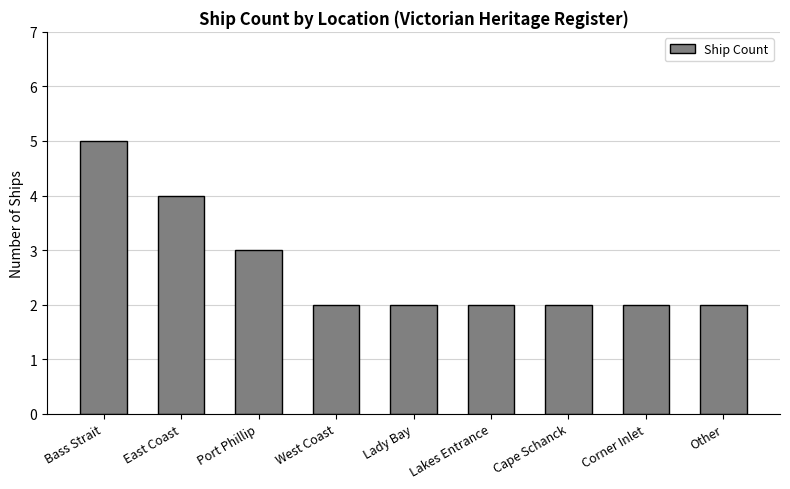

How many series are shown in this chart?

1